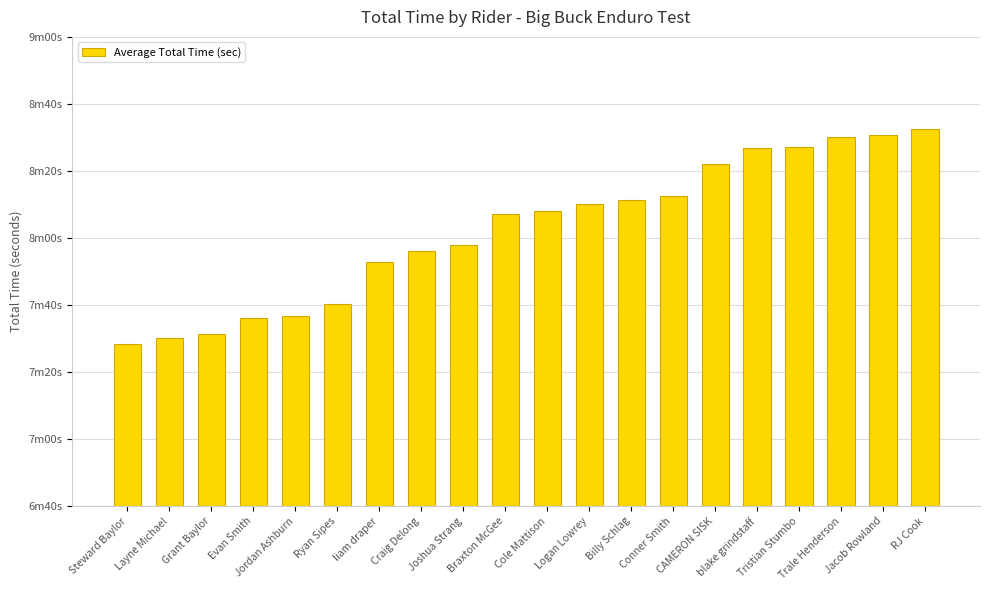

The value at Ryan Sipes is 311.2. True or false?

False